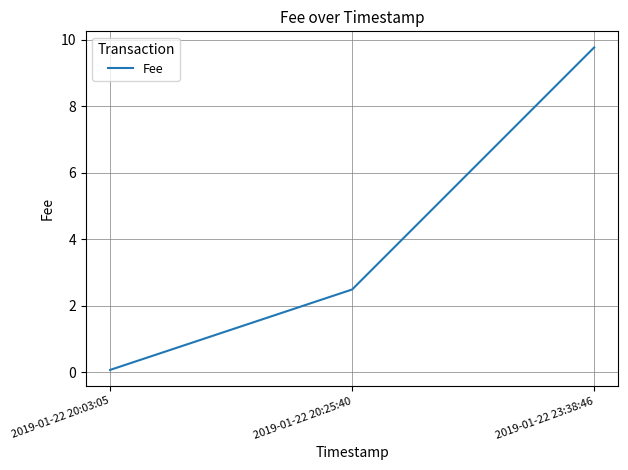

Which label corresponds to the largest value in the chart?

2019-01-22 23:38:46